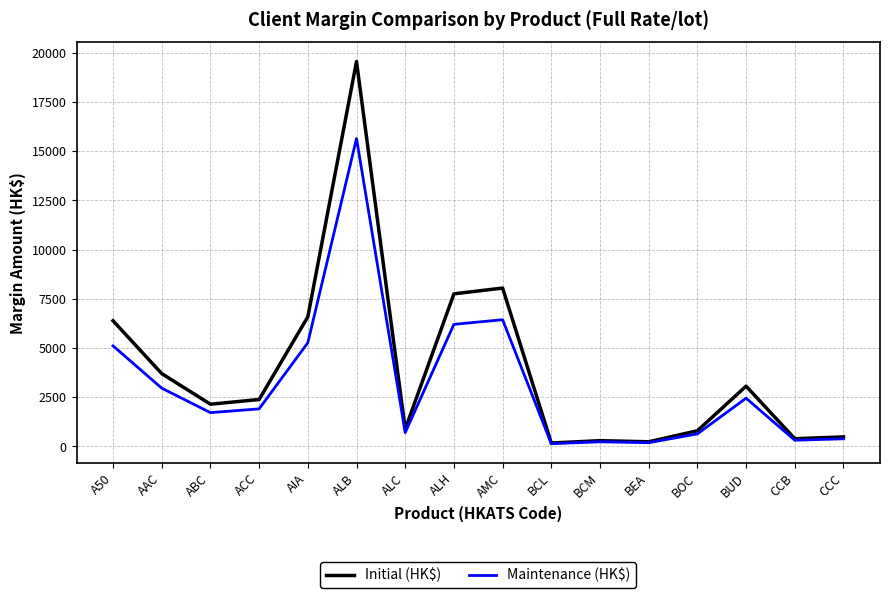

How many lines are shown in the chart?

2